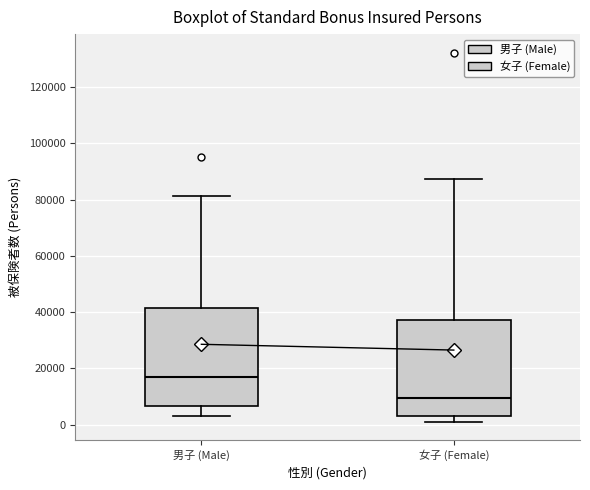

Which box has the highest median line?

男子 (Male)